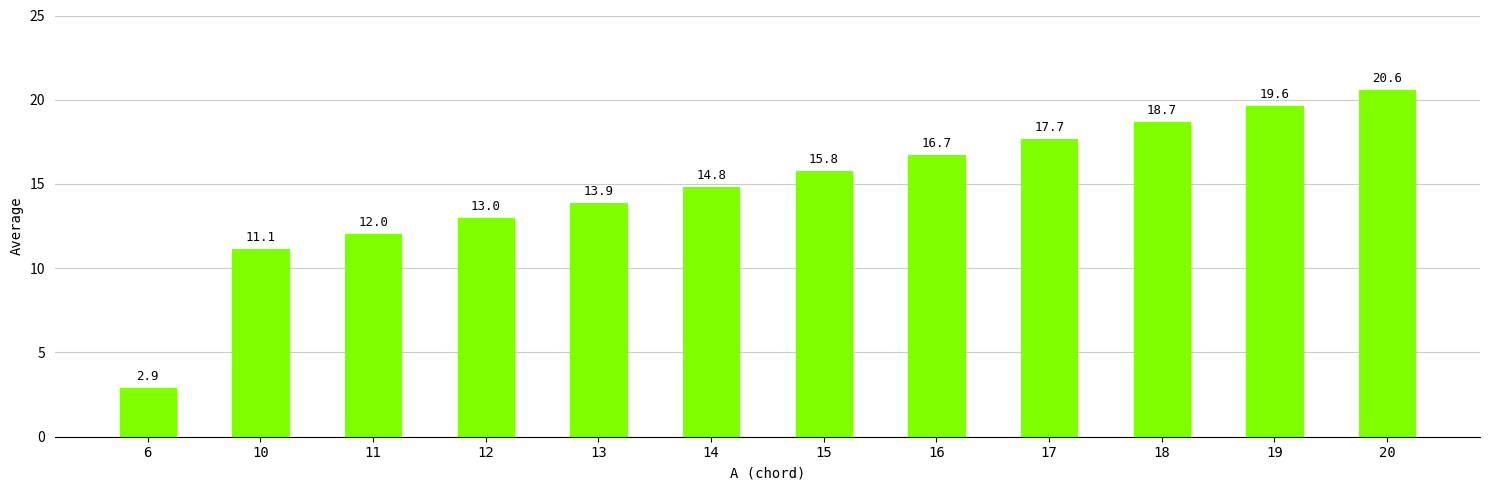

Is it true that the value at 14 is 14.8?

True